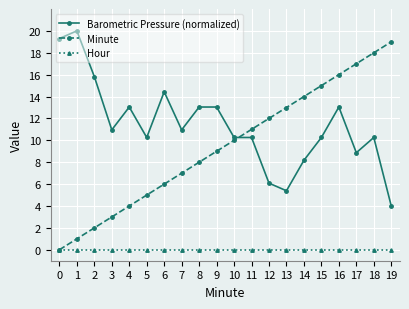

List the series in order of their peak value, lowest first.

Hour, Minute, Barometric Pressure (normalized)